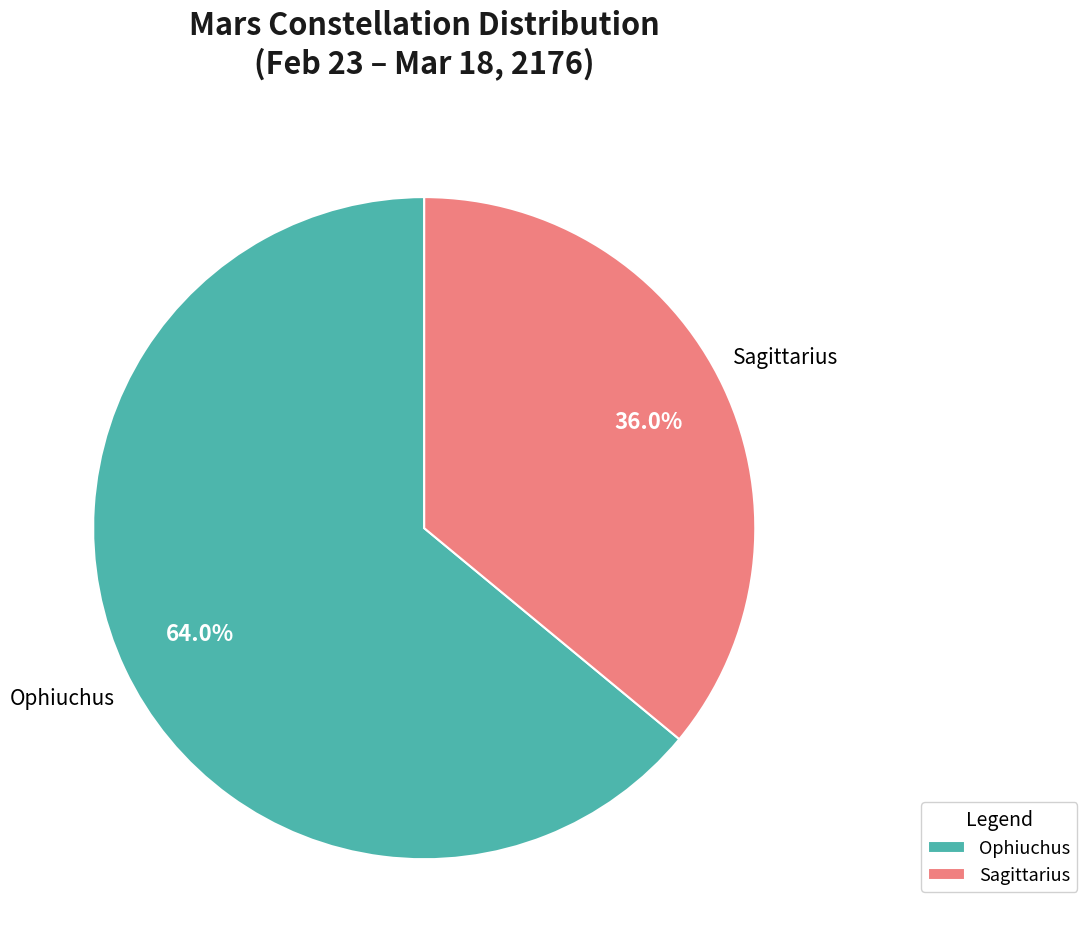

Which category has the biggest portion of the pie?

Ophiuchus